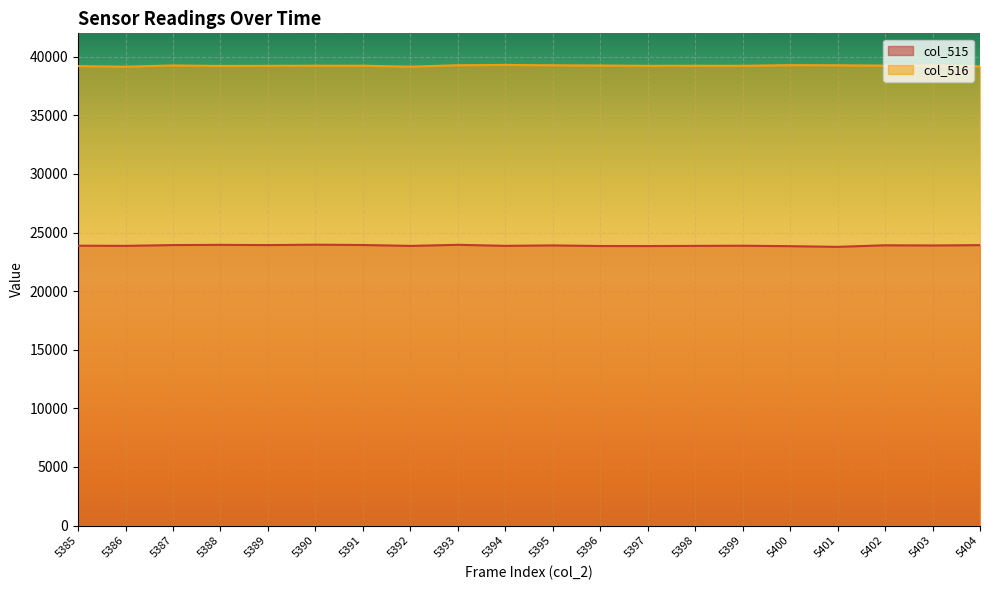

The col_515 series shows 23866 at 5386. True or false?

True